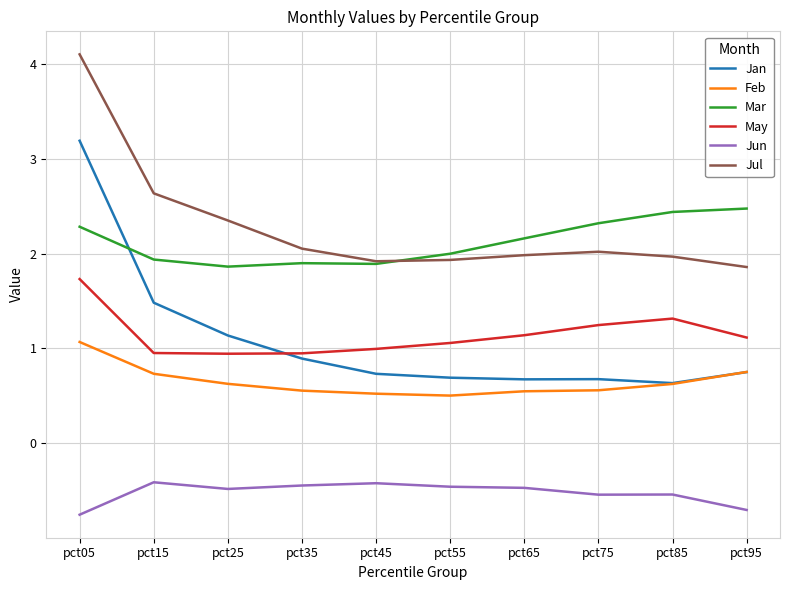

List the series in order of their peak value, highest first.

Jul, Jan, Mar, May, Feb, Jun